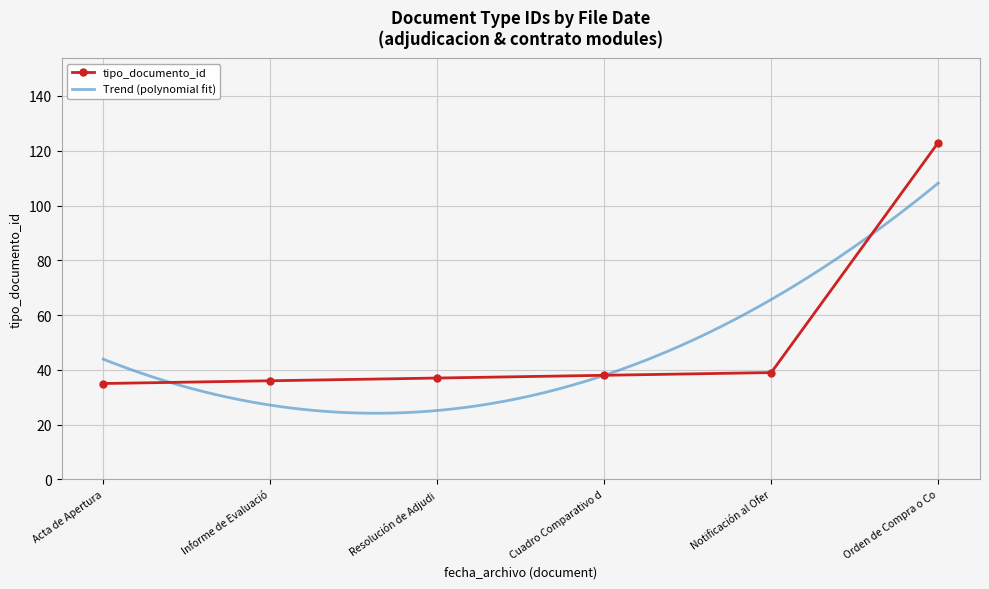

What is the maximum value for tipo_documento_id?

123